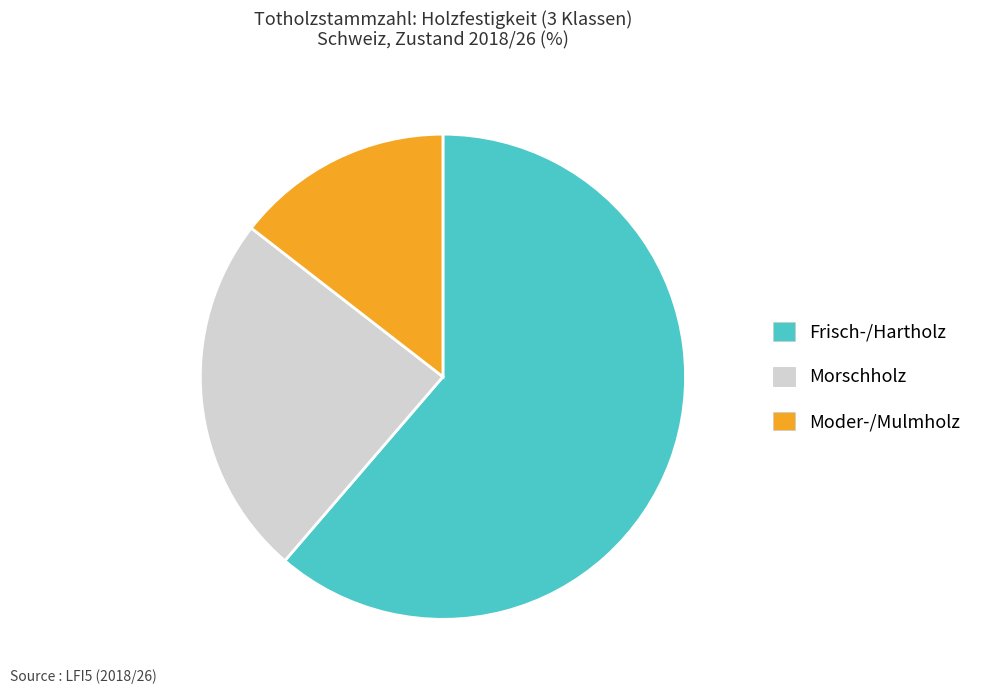

What is the ratio of the value at Frisch-/Hartholz to the value at Moder-/Mulmholz?

4.2